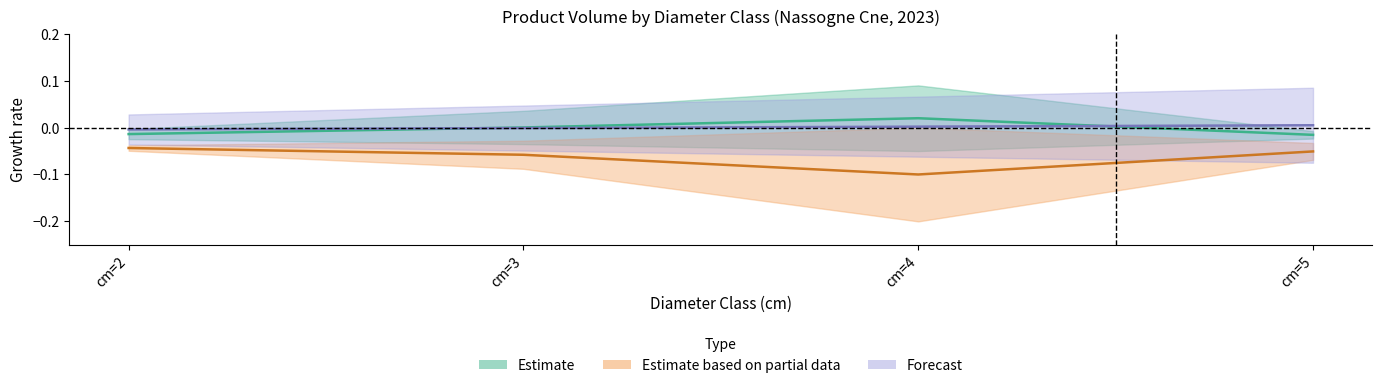

At which category does the chart reach its peak across all series?

cm=4